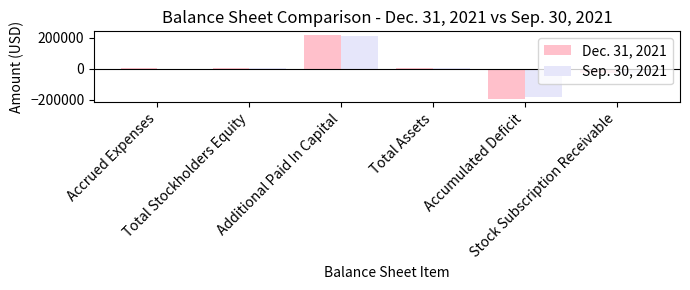

How many groups of bars are there?

6